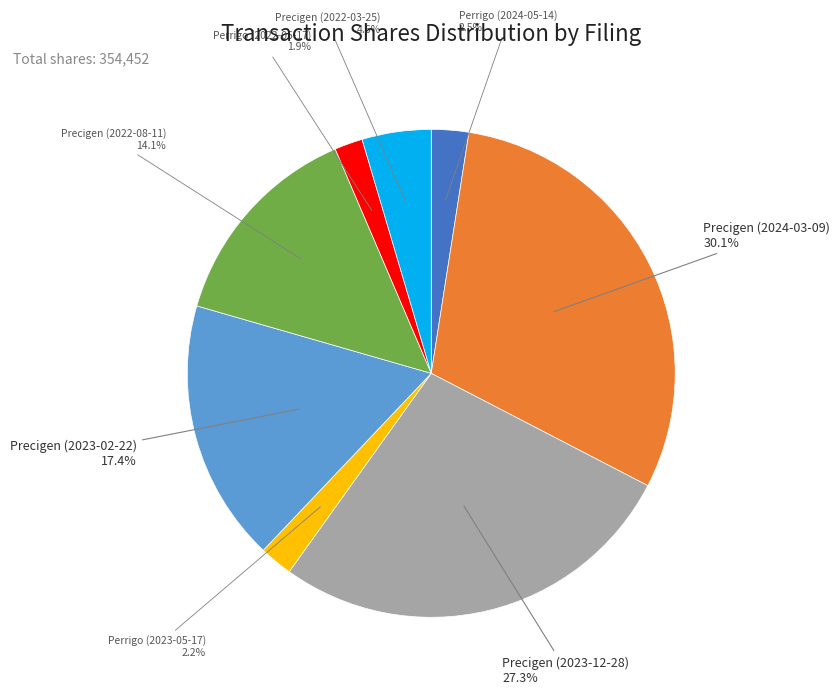

How many slices are in this pie chart?

8